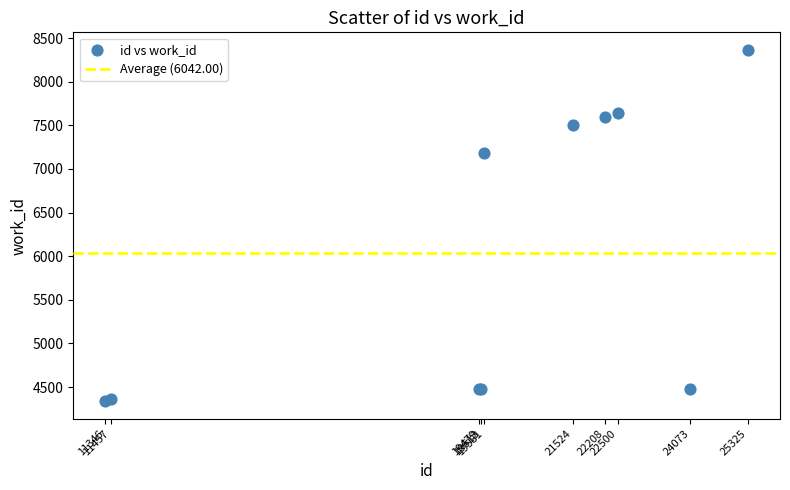

What Y value in the scatter plot is closest to 6352?

7187